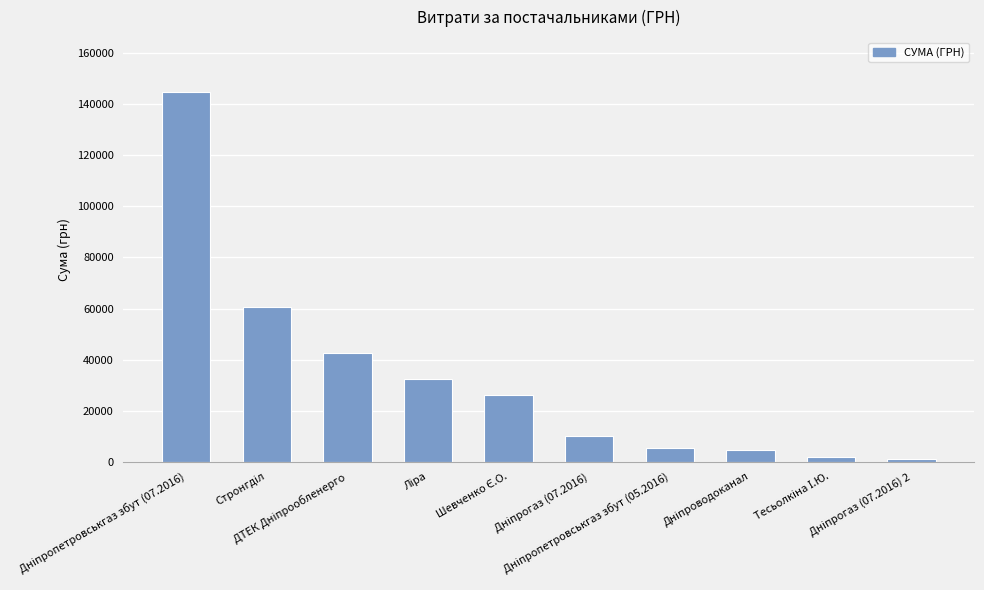

What is the value of the 2nd bar from the left?

60500.0